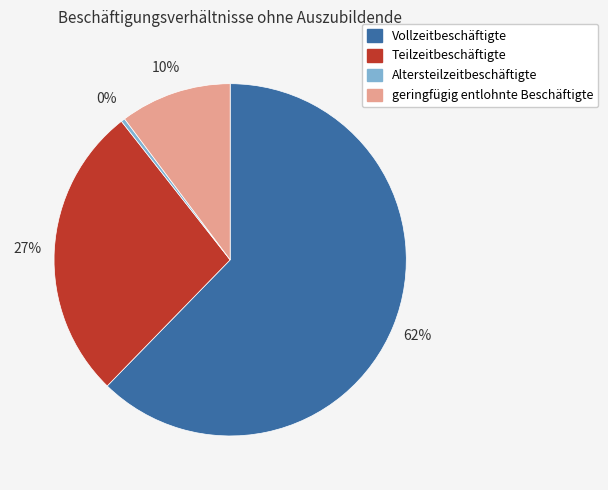

Is there a majority slice in this chart?

Yes